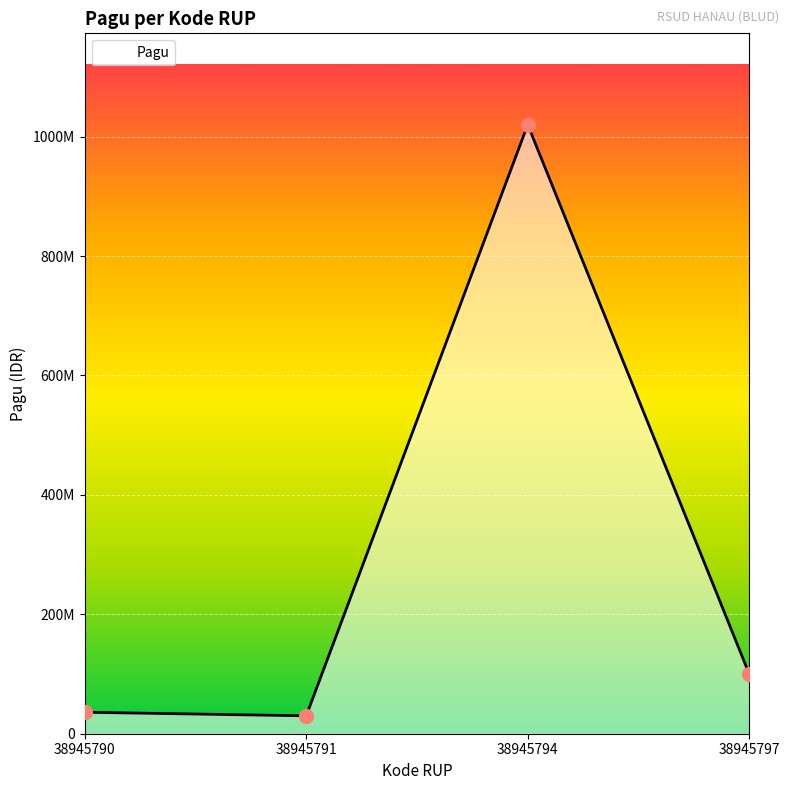

Approximately how many times larger is the value at 38945797 compared to 38945791?

3.3